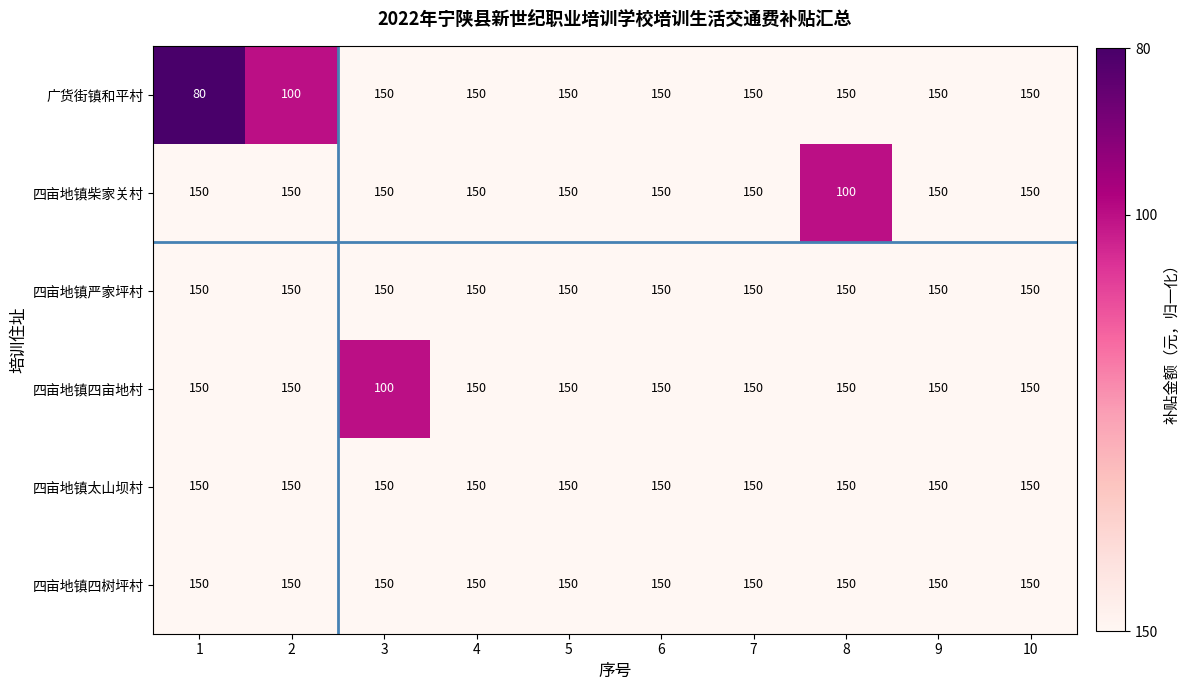

What is the total value across all series at 3?

850